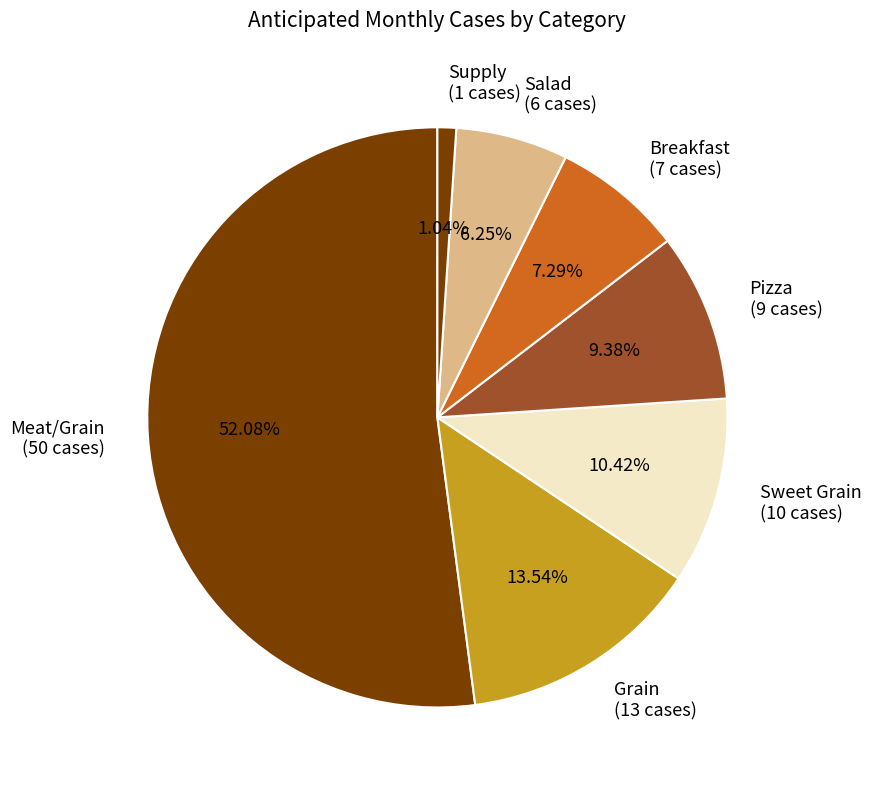

Approximately how many times larger is the value at Sweet Grain (10 cases) compared to Grain (13 cases)?

0.8